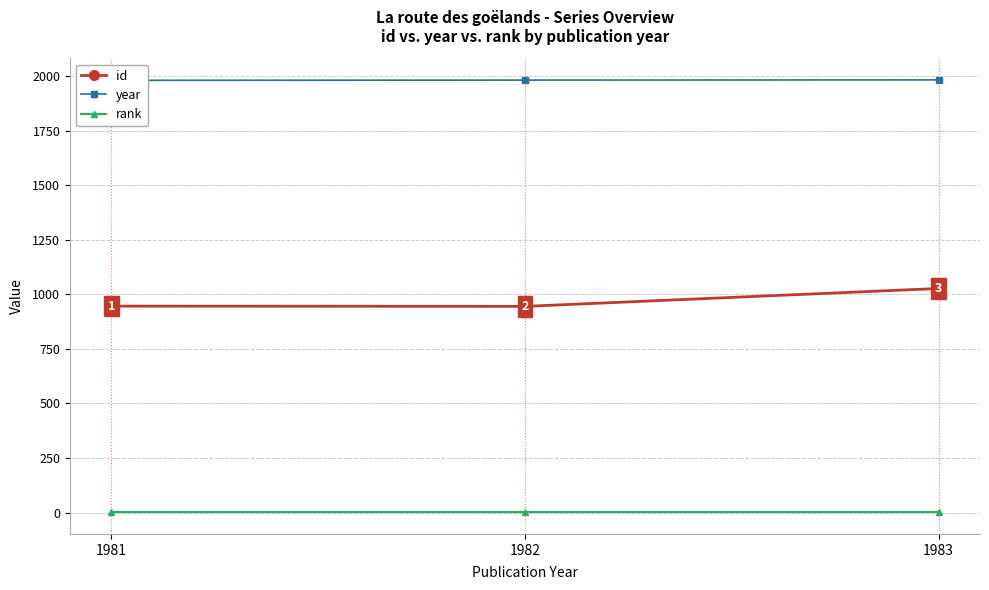

Does the chart display data point markers on the line(s)?

Yes